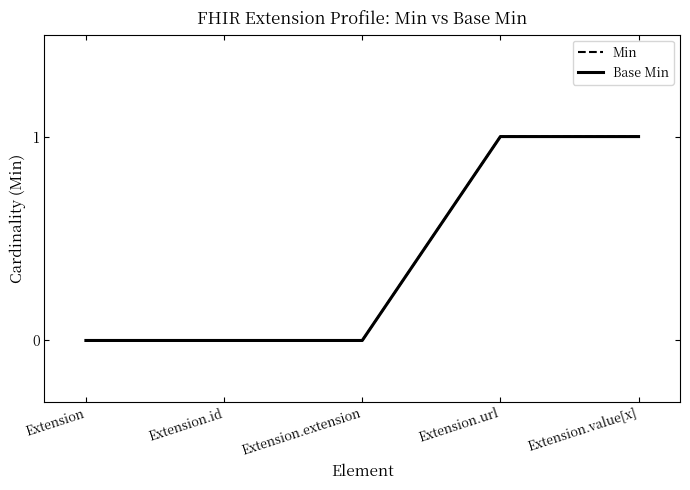

Does the chart have visible grid lines?

No